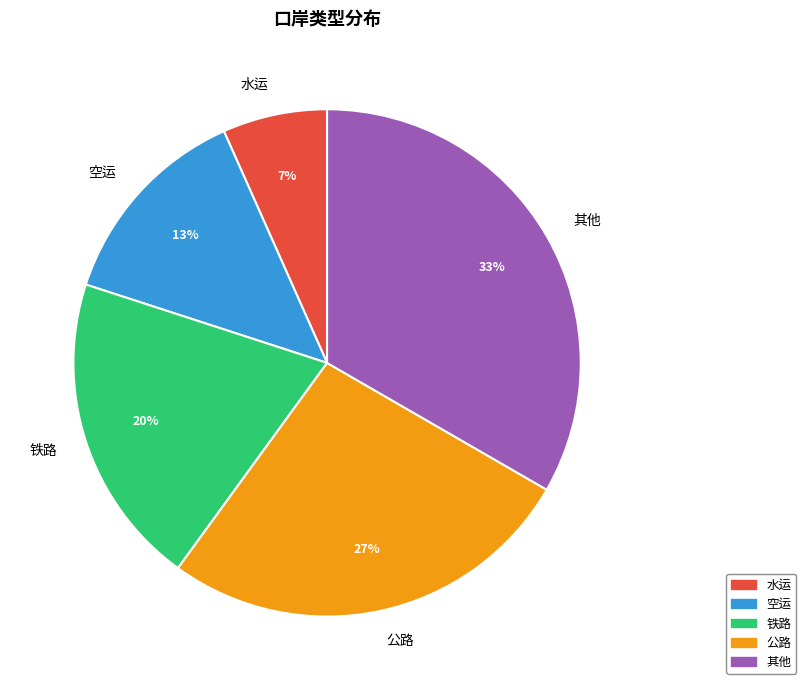

How many segments does this pie chart have?

5